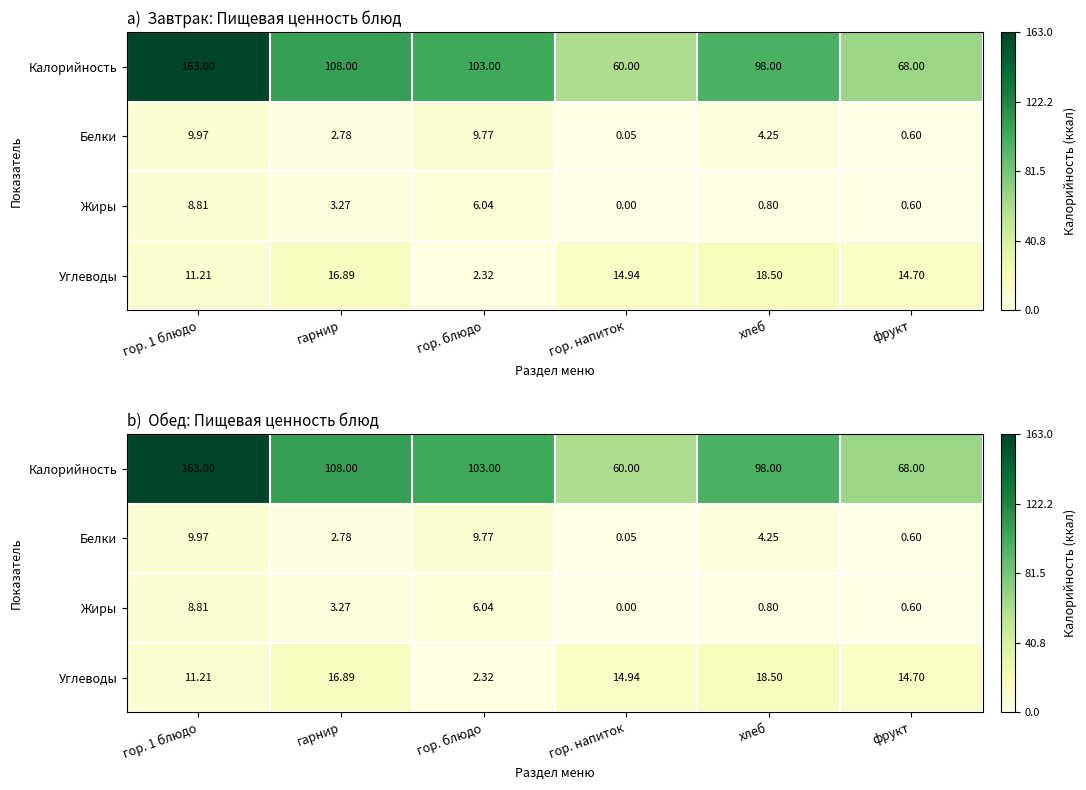

Where is Калорийность nearest to the value 111?

гарнир